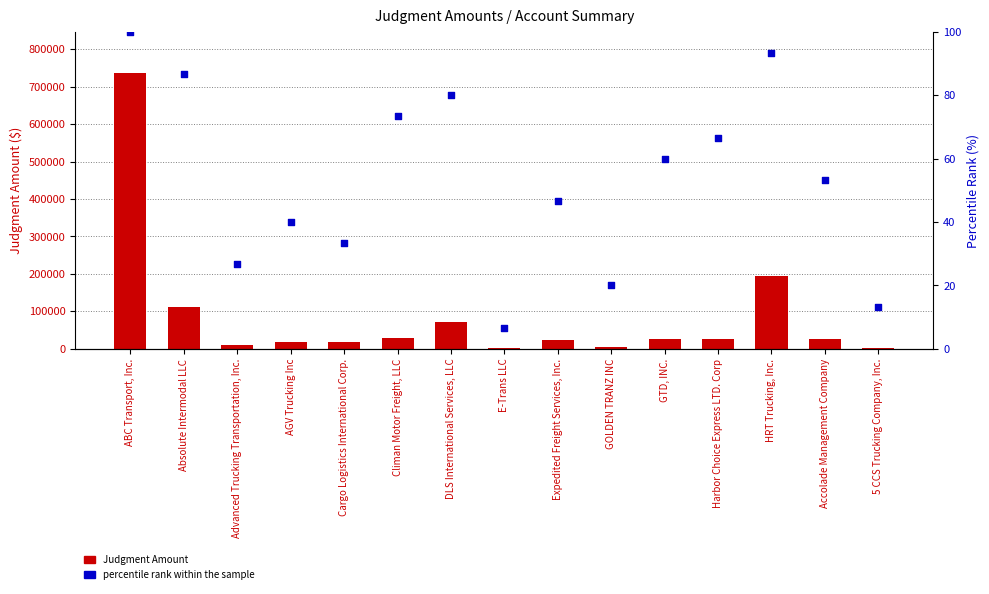

Which series reaches the minimum Y coordinate?

percentile rank within the sample